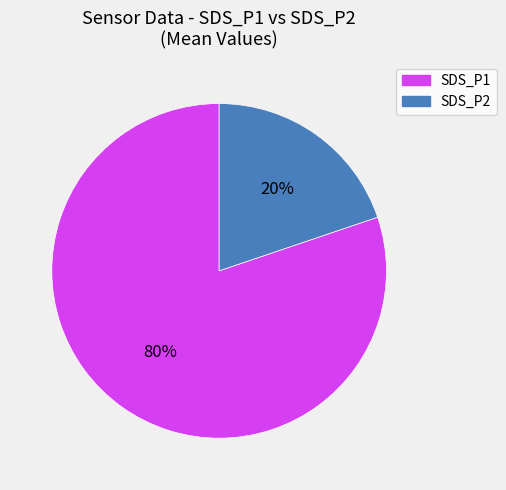

What is the smallest slice in the pie chart?

SDS_P2